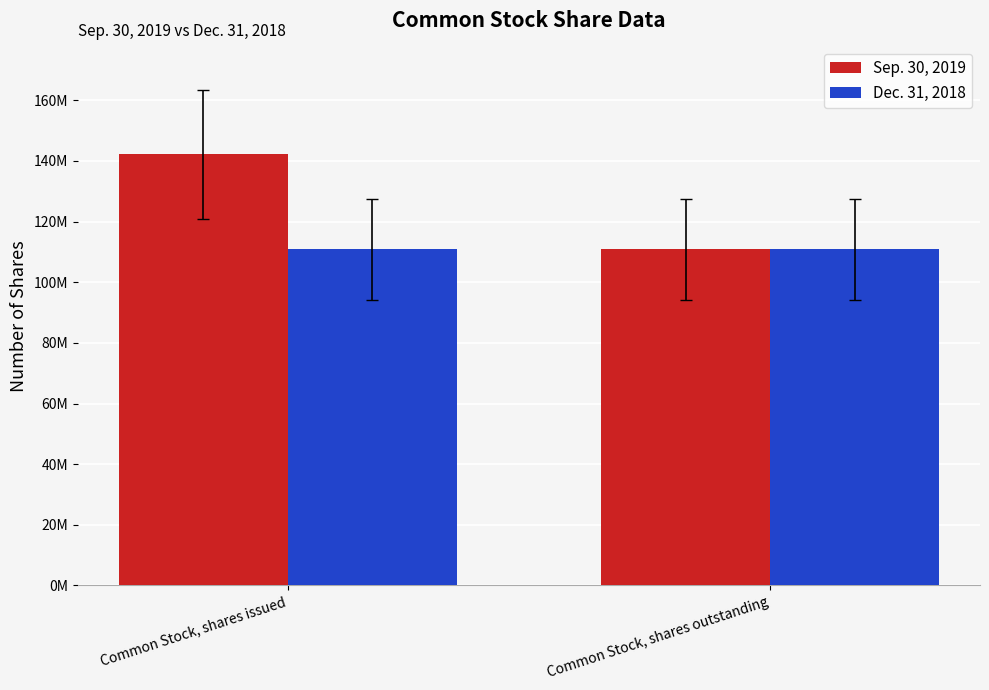

What is the label of the 2nd bar from the right?

Common Stock, shares issued